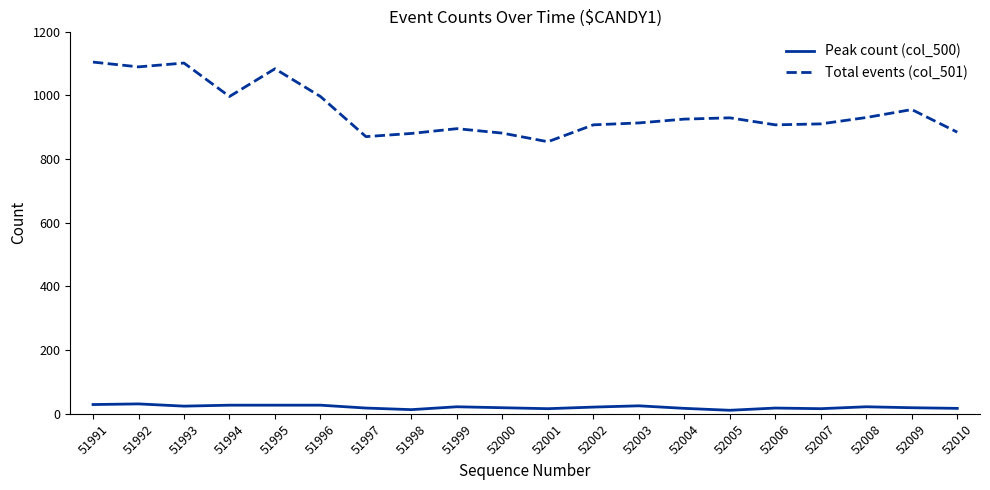

What is the sum of all Total events (col_501) values?

19009